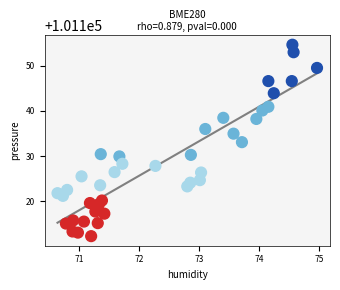

What is the range of Y values (max minus min)?

42.3